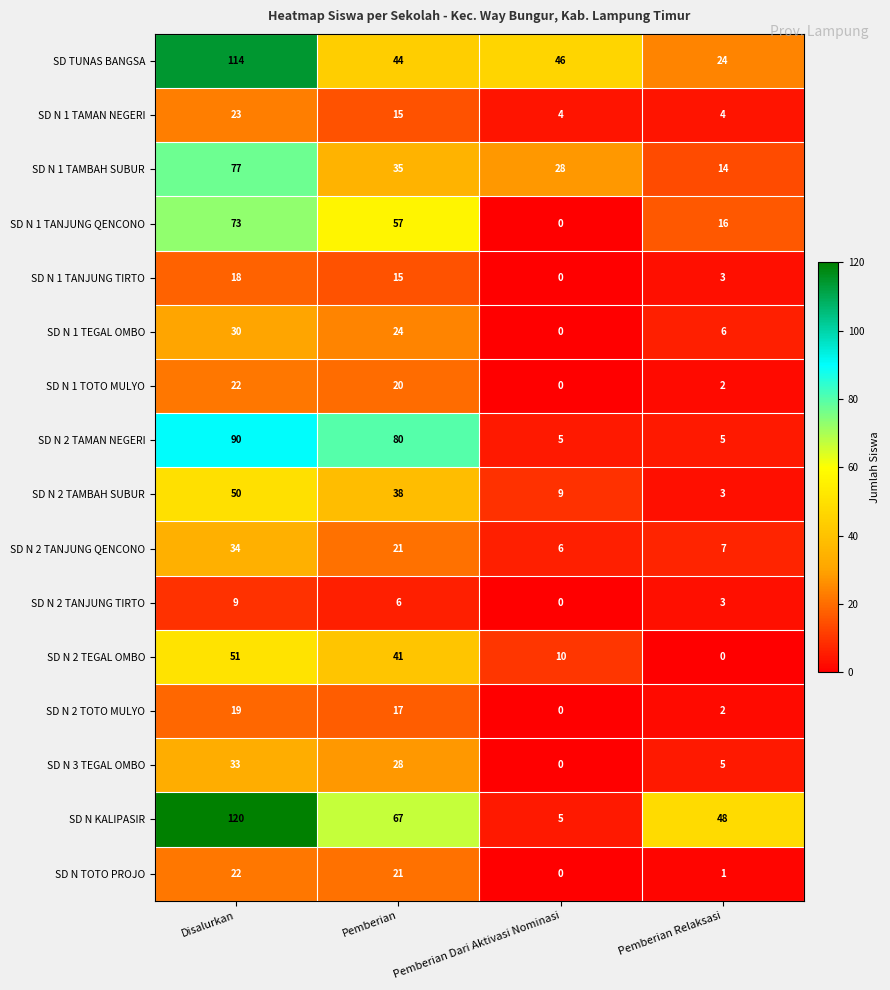

How many data points in SD N 1 TOTO MULYO are less than 20?

2